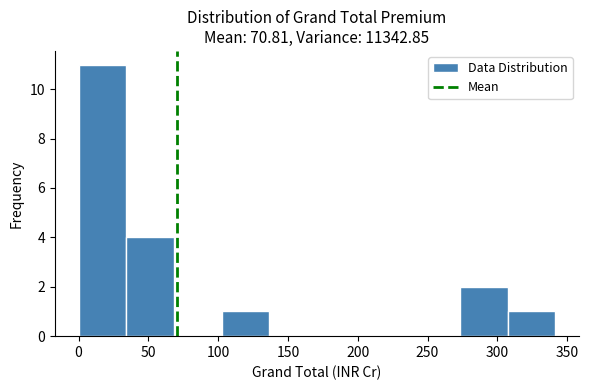

Reading left to right, list every bar in this chart as the range it spans on the x-axis followed by its height. Neither the bar edges nor the heights are printed on the chart, so give them approximately, as read against the axes.

0 to 35: 11
35 to 70: 4
70 to 100: 0
100 to 135: 1
135 to 170: 0
170 to 205: 0
205 to 240: 0
240 to 275: 0
275 to 305: 2
305 to 340: 1